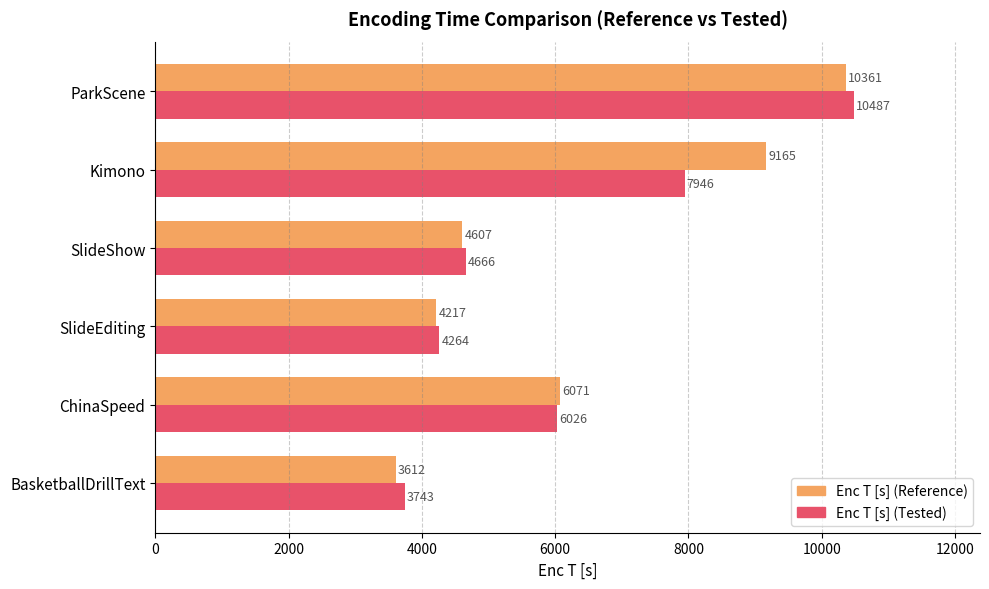

List the series in order of their peak value, highest first.

Enc T [s] (Tested), Enc T [s] (Reference)